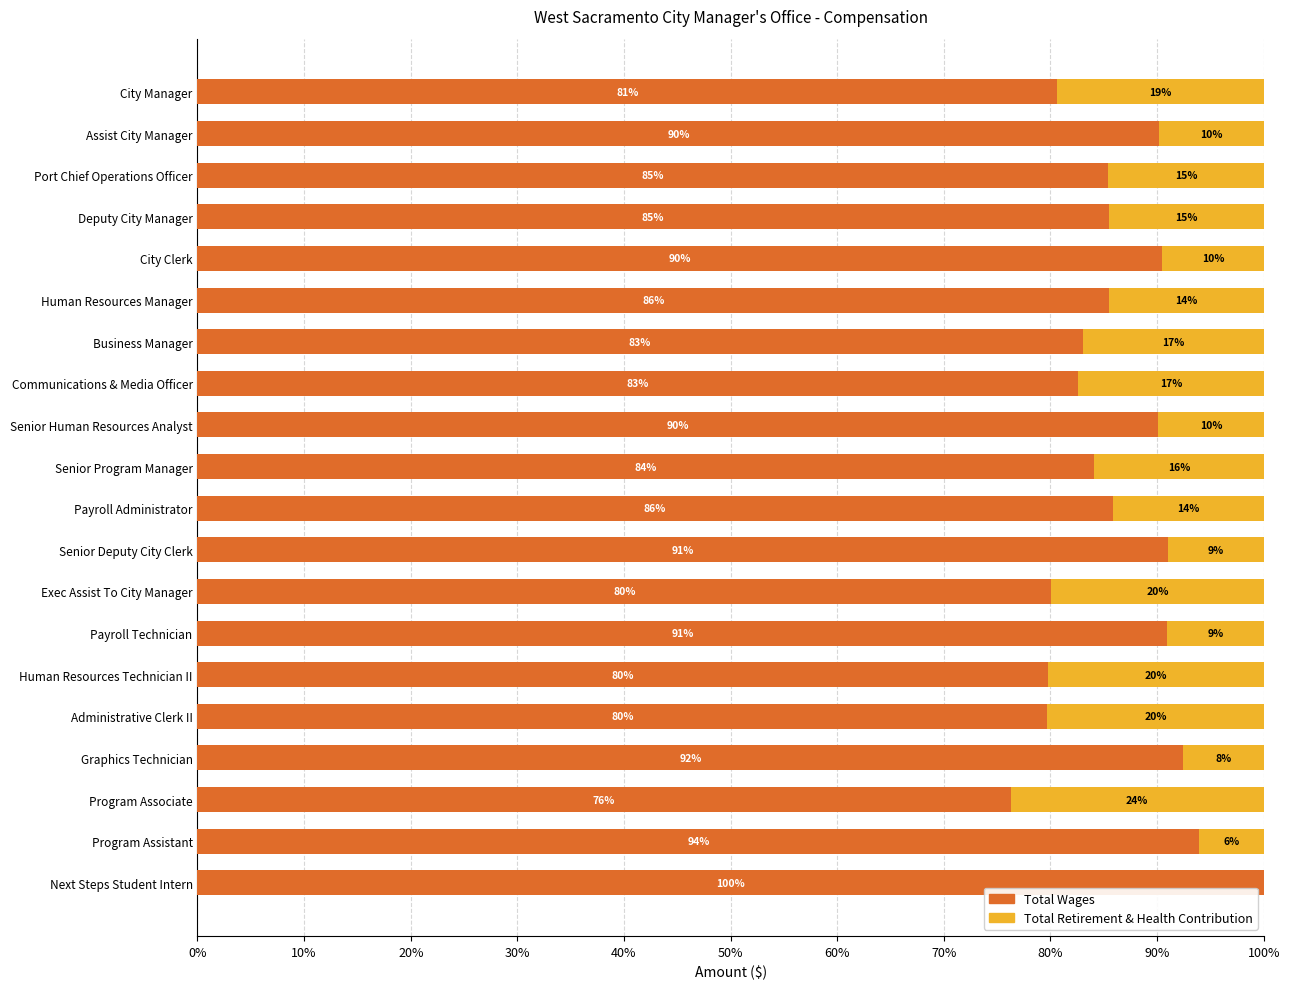

True or false: Total Wages has a value of 83.0 at Business Manager.

True